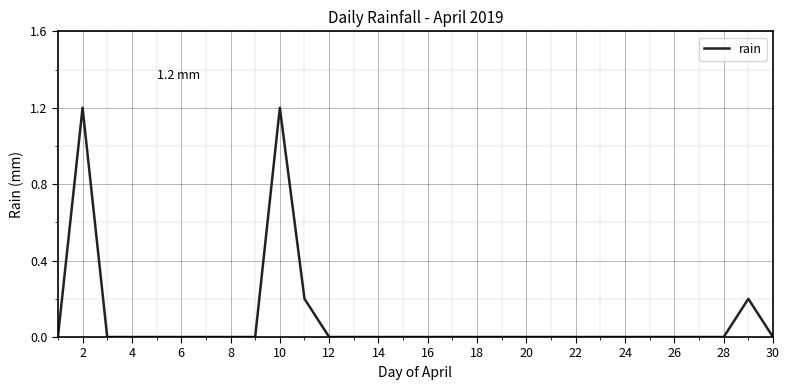

What is the sum of all values?

2.8